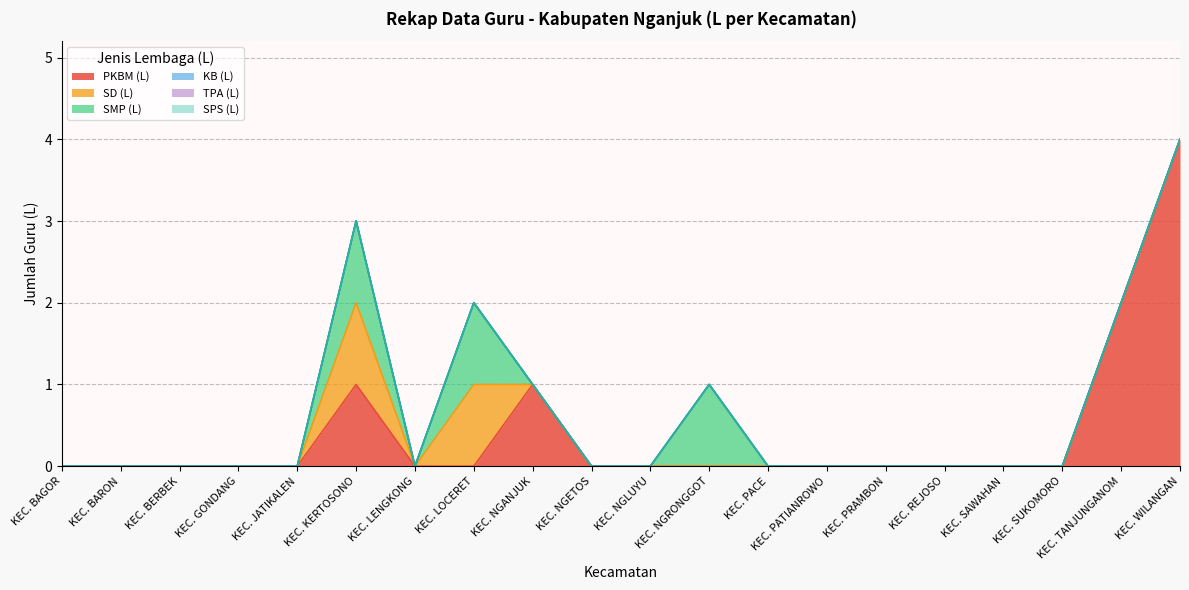

How many distinct data groups are displayed?

6